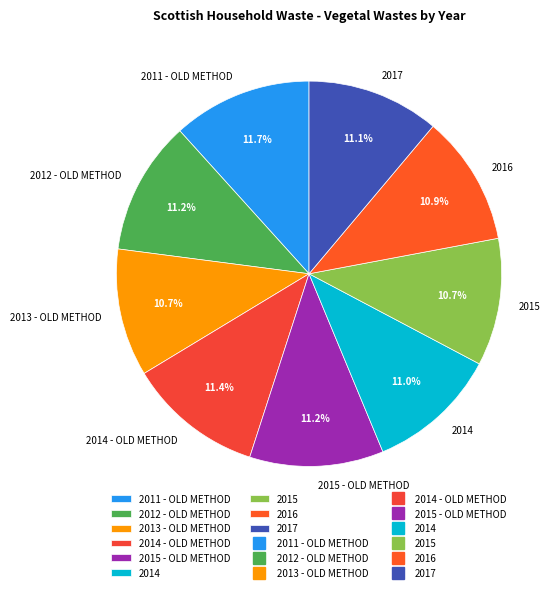

Is there a majority slice in this chart?

No